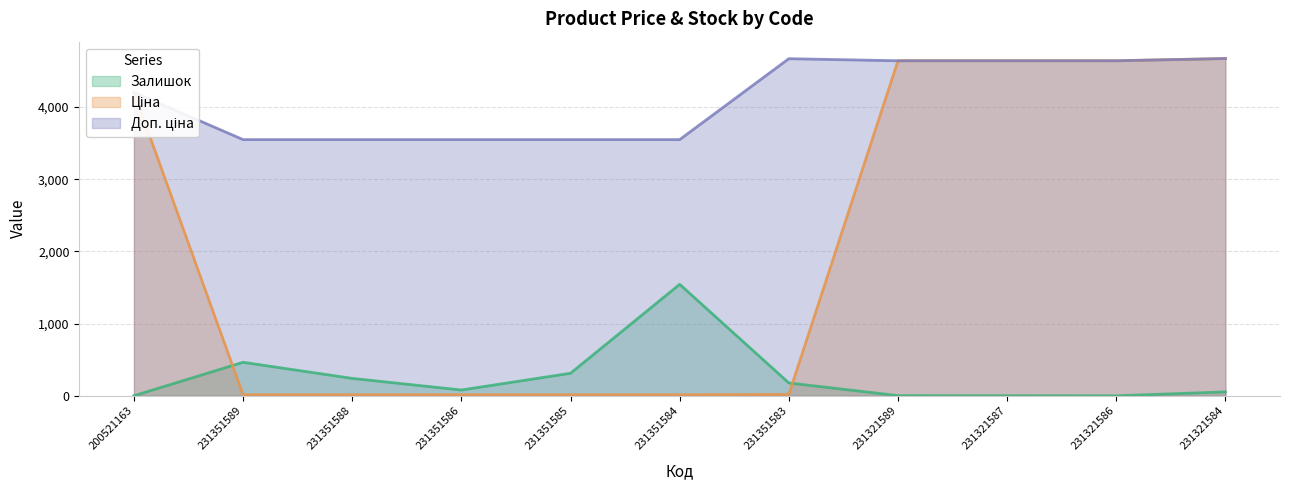

Rank the categories by Доп. ціна value from lowest to highest.

231351589, 231351588, 231351586, 231351585, 231351584, 200521163, 231321589, 231321587, 231321586, 231351583, 231321584